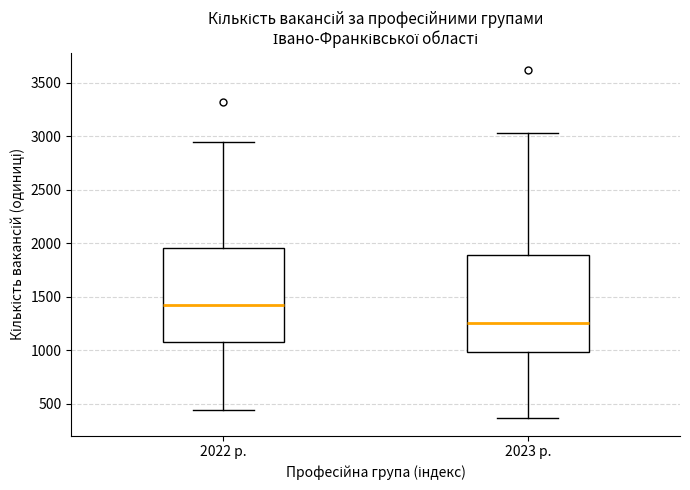

Reading left to right, read every box against the y-axis: the position of its median line, the range the box covers, and the ends of its whiskers. The values are not printed on the chart, so give them approximately, as read against the axis.

2022 р.: median 1400, box 1100 to 1950, whiskers 450 to 2950
2023 р.: median 1250, box 1000 to 1900, whiskers 350 to 3050